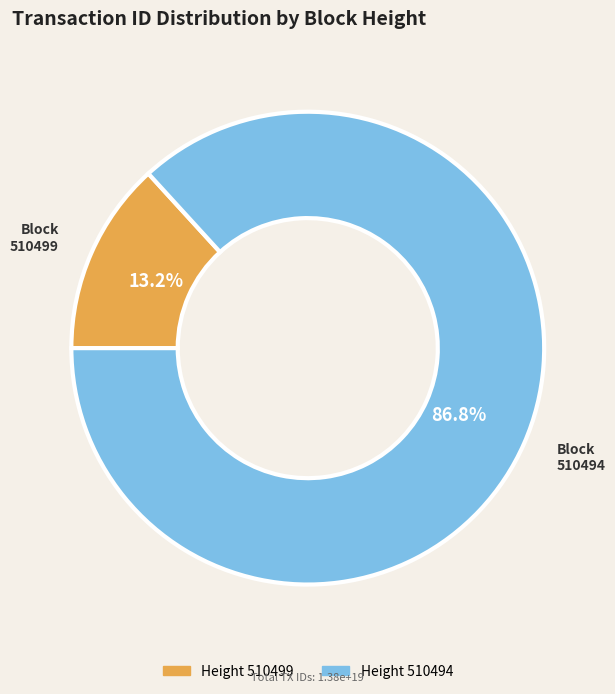

Does any single category account for the majority?

Yes